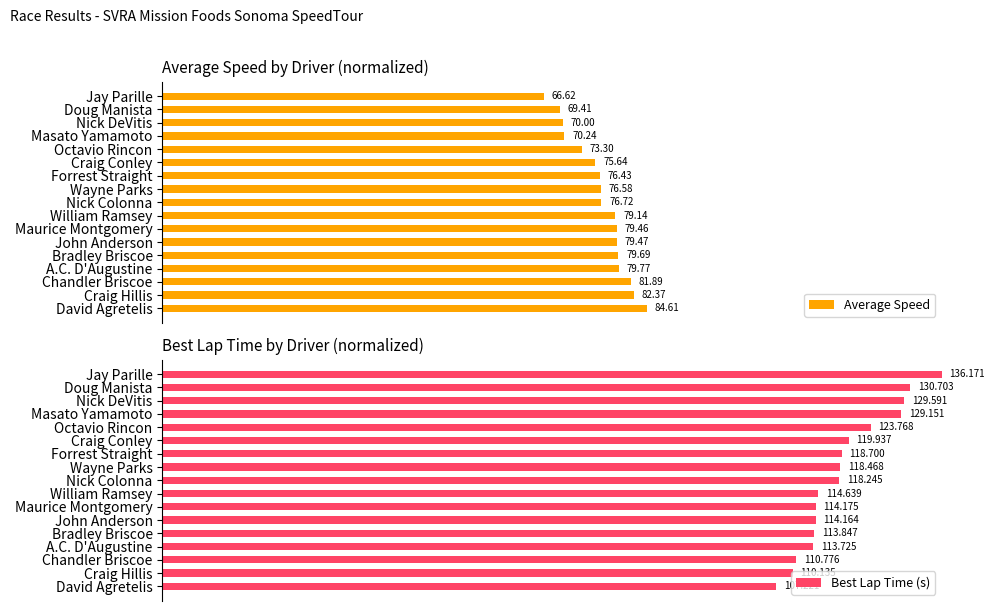

Which series has the largest total across all categories?

Best Lap Time (s)